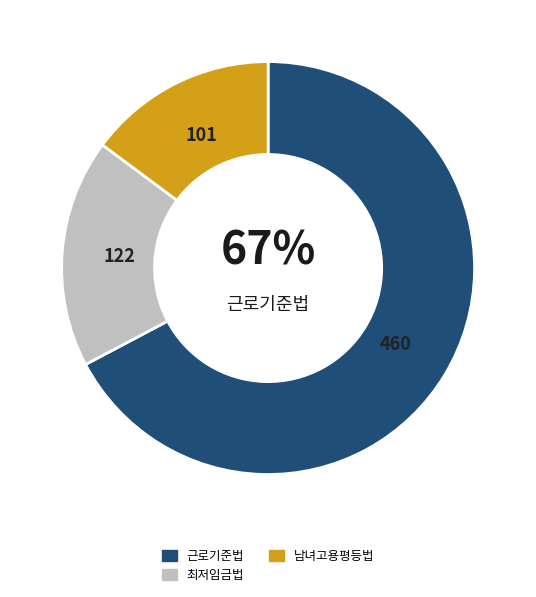

Approximately how many times larger is the value at 최저임금법 compared to 근로기준법?

0.3